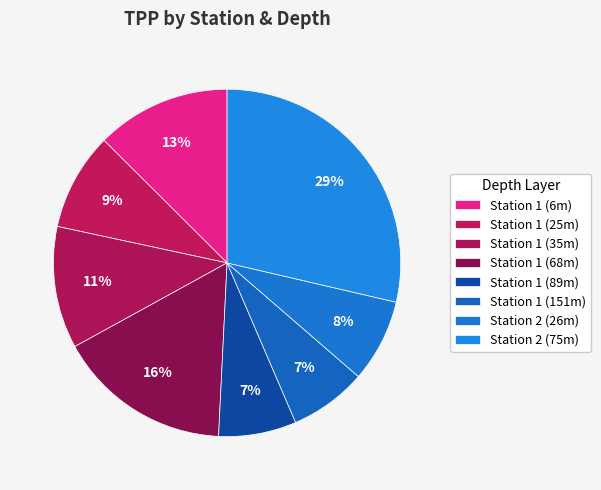

How many slices are in this pie chart?

8